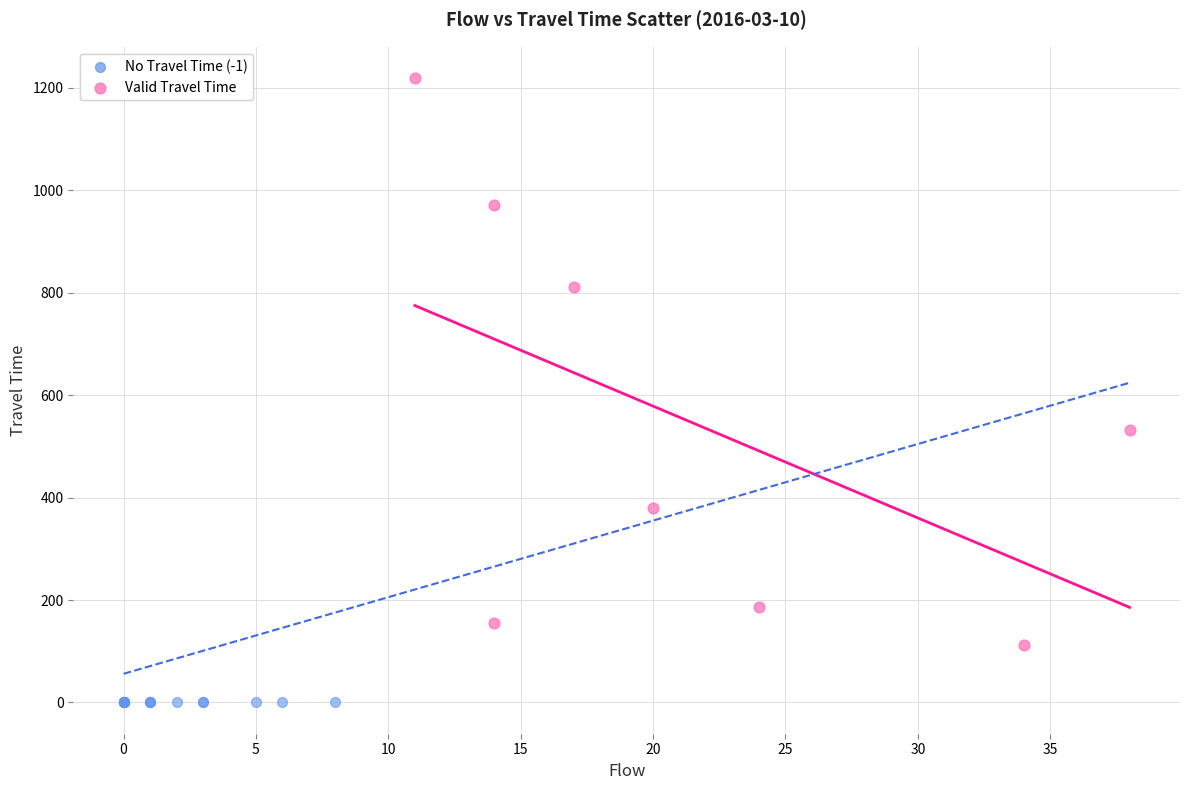

What are all the series names shown in the legend?

No Travel Time (-1), Valid Travel Time